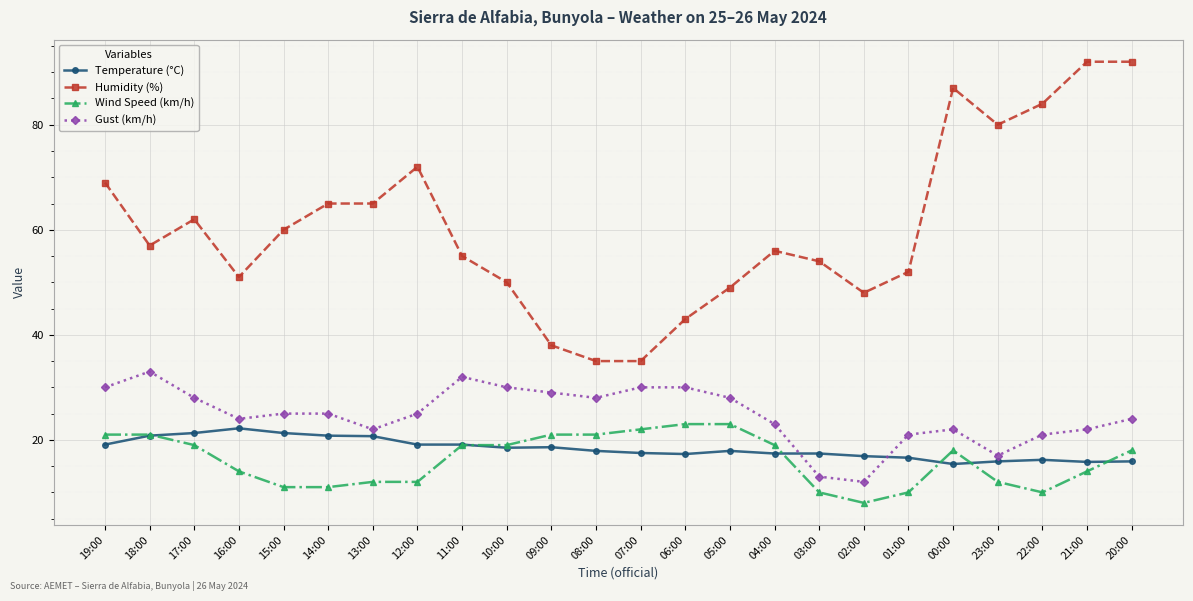

Read the Wind Speed (km/h) value at 23:00.

12.0